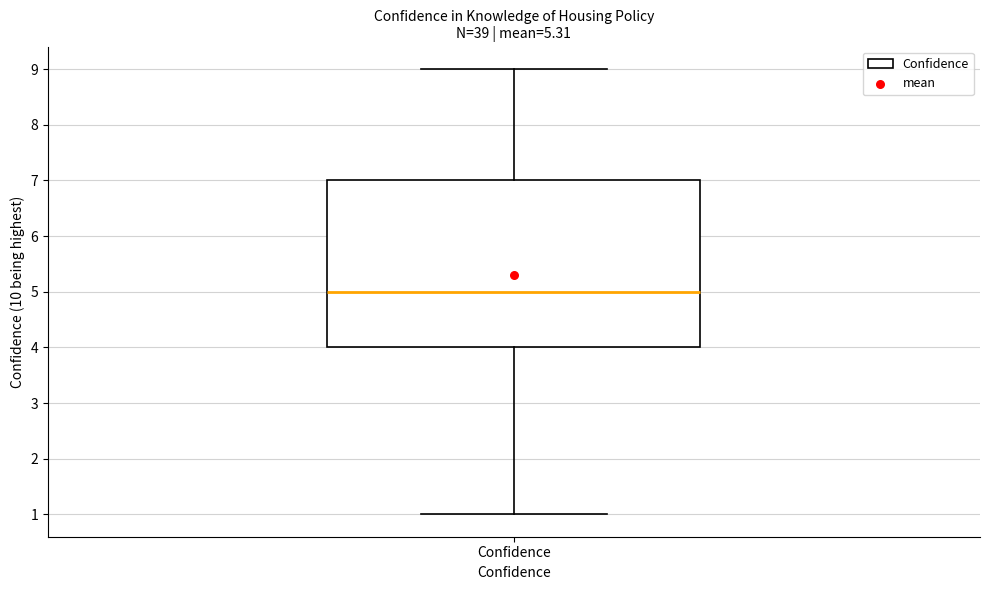

Transcribe this box plot: give where the median line is, the range the box spans, and where the two whiskers end, as read against the y-axis. The values are not printed on the chart, so give them approximately, as read against the axis.

median 5, box 4 to 7, whiskers 1 to 9